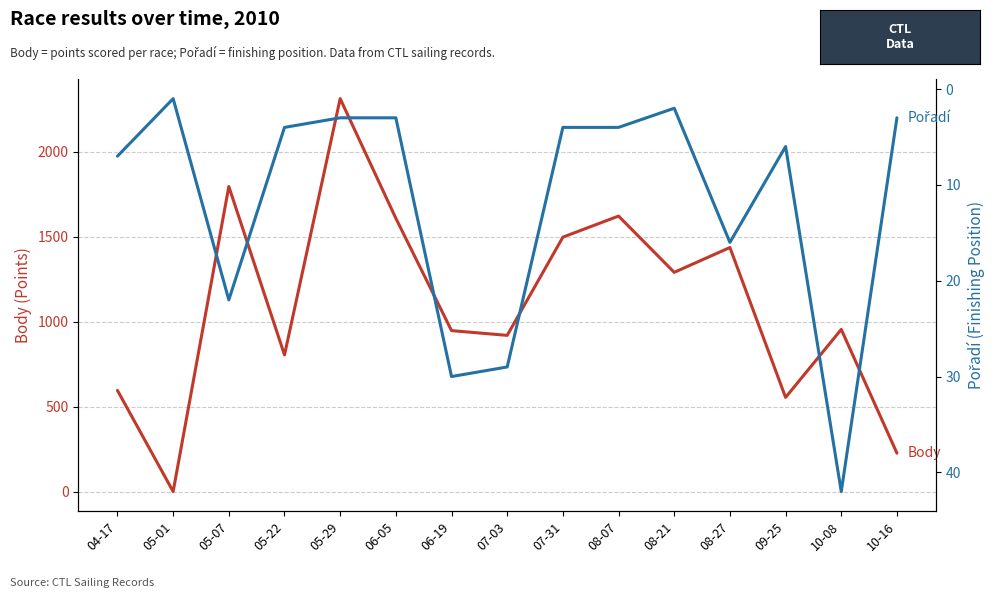

Rank the categories by Body value from lowest to highest.

05-01, 10-16, 09-25, 04-17, 05-22, 07-03, 06-19, 10-08, 08-21, 08-27, 07-31, 06-05, 08-07, 05-07, 05-29